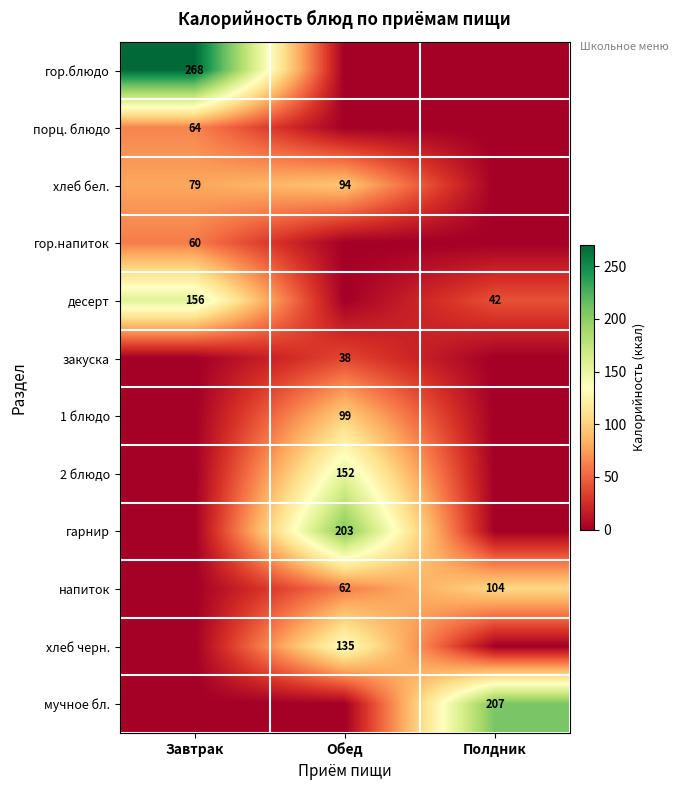

At which category does the chart reach its minimum across all series?

Обед